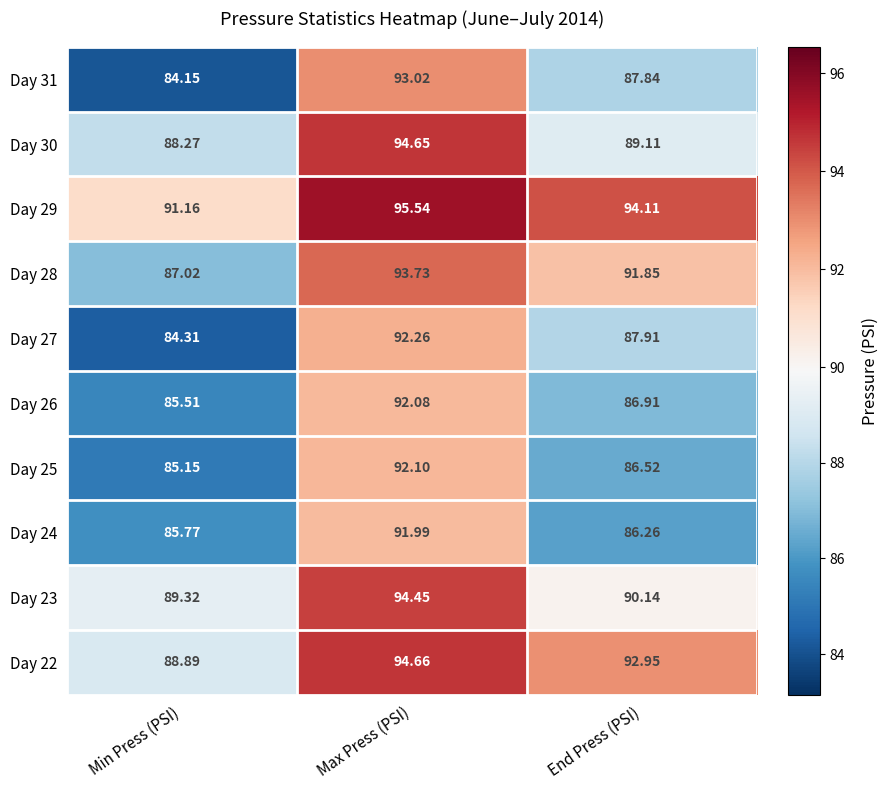

At which label is Day 26 closest to 88?

End Press (PSI)